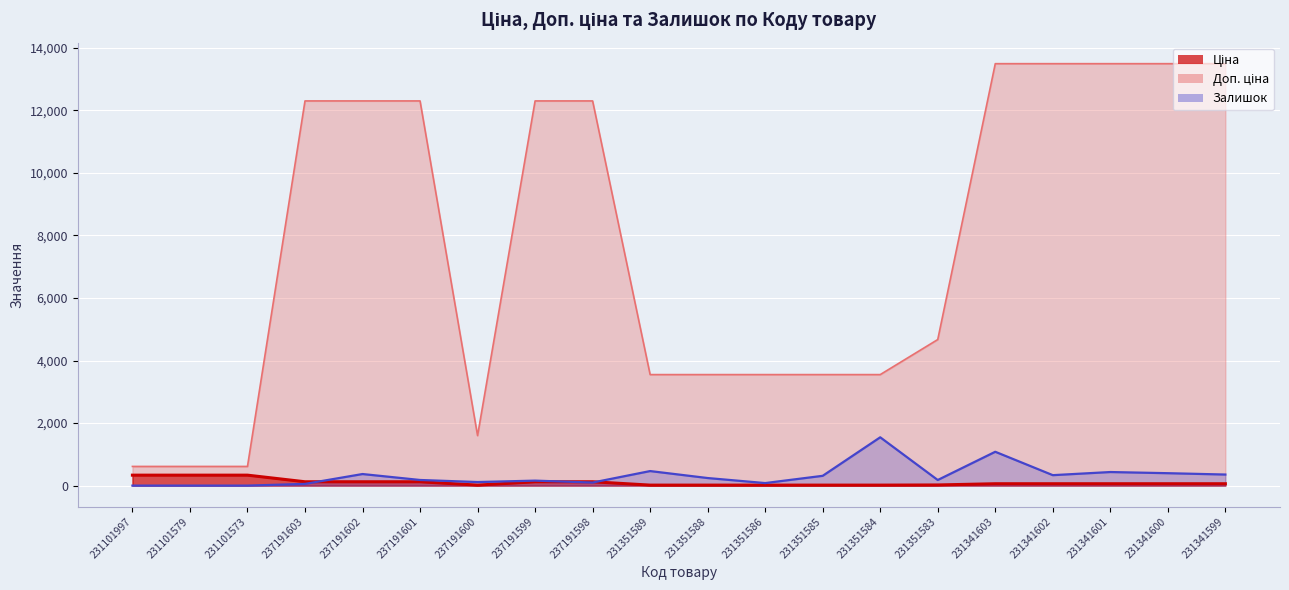

After their last crossing, which series has the higher values: Ціна or Залишок?

Залишок